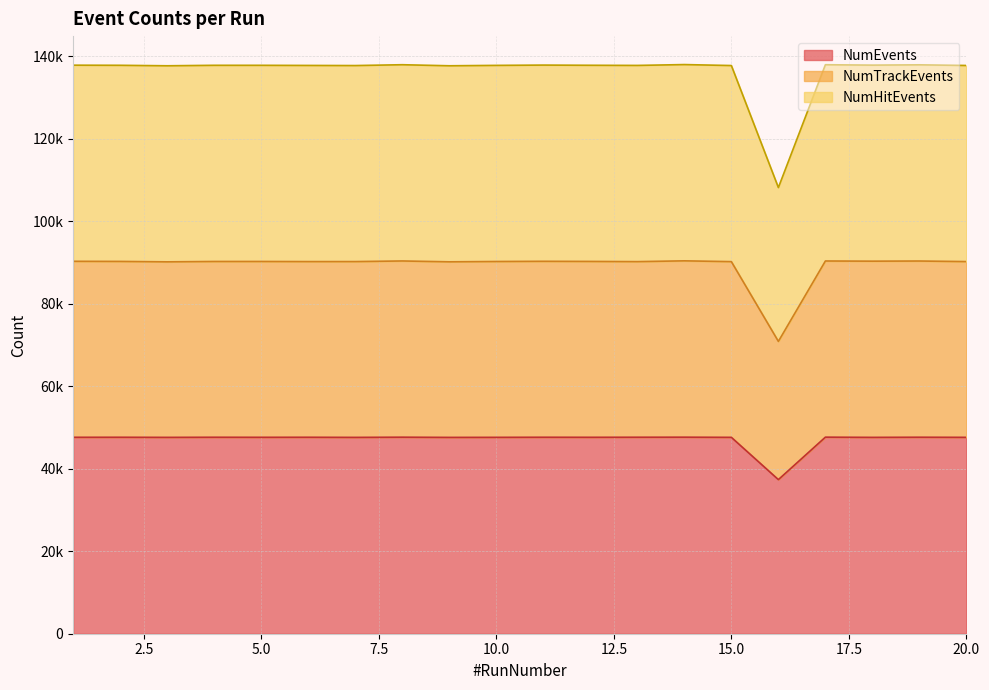

What is the difference between the highest and lowest values at 2?

90144